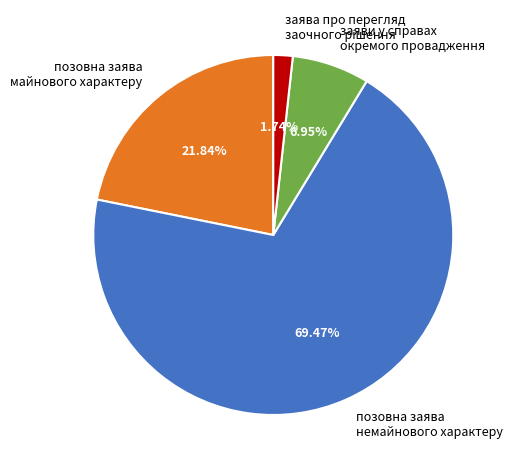

How many slices are in this pie chart?

4